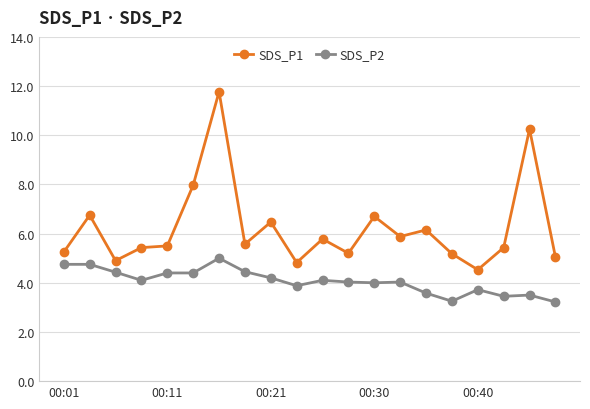

True or false: SDS_P2 and SDS_P1 intersect in this chart.

False